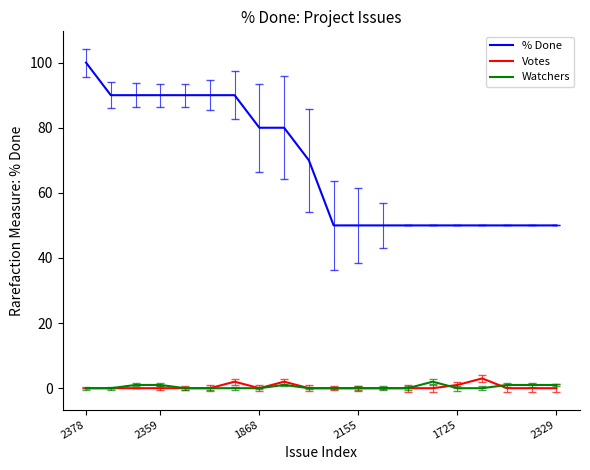

What is the maximum value for Votes?

3